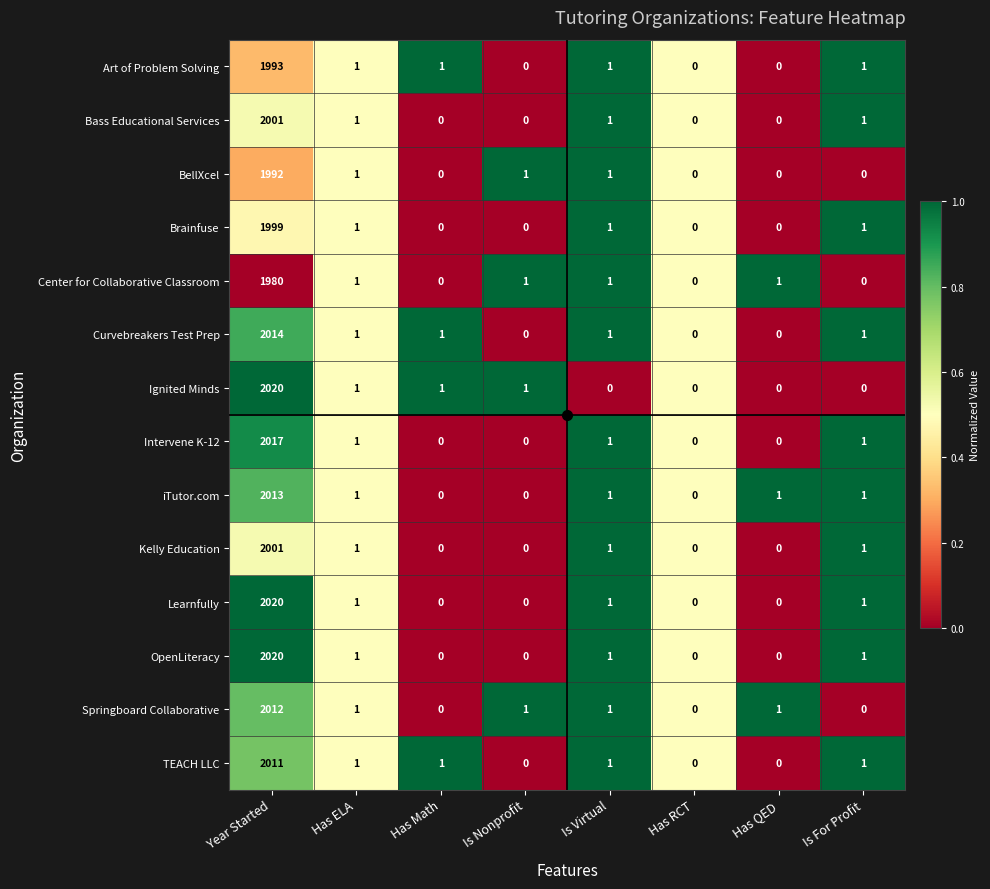

What is the total value across all series at Is Nonprofit?

4